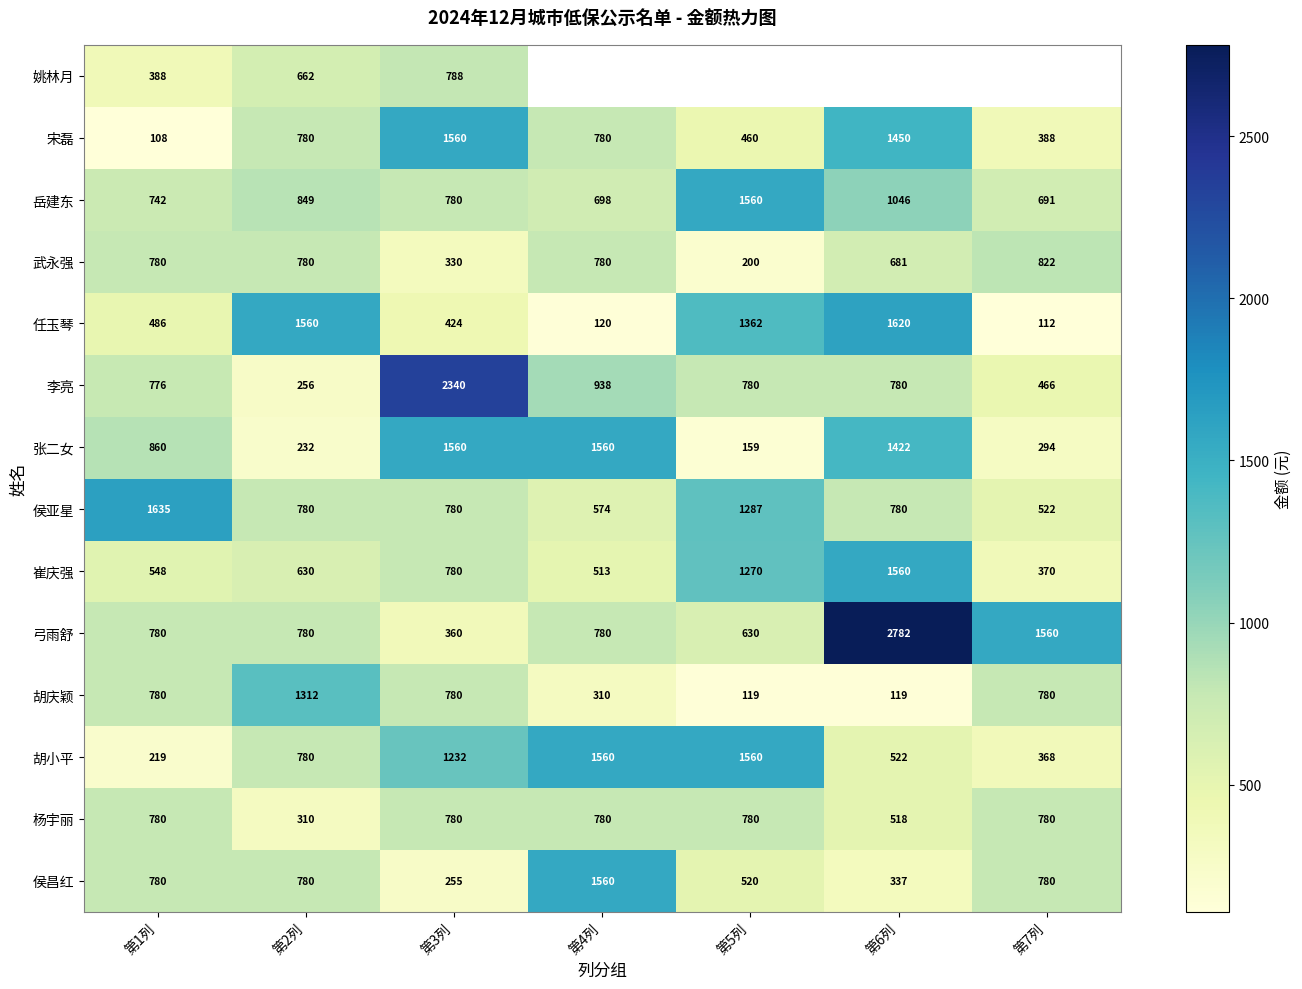

How many series are shown in this chart?

14